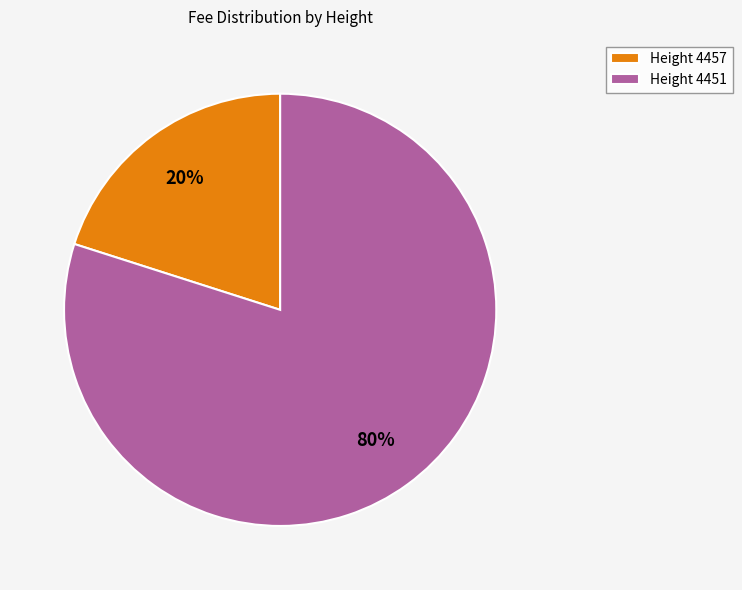

How many segments does this pie chart have?

2